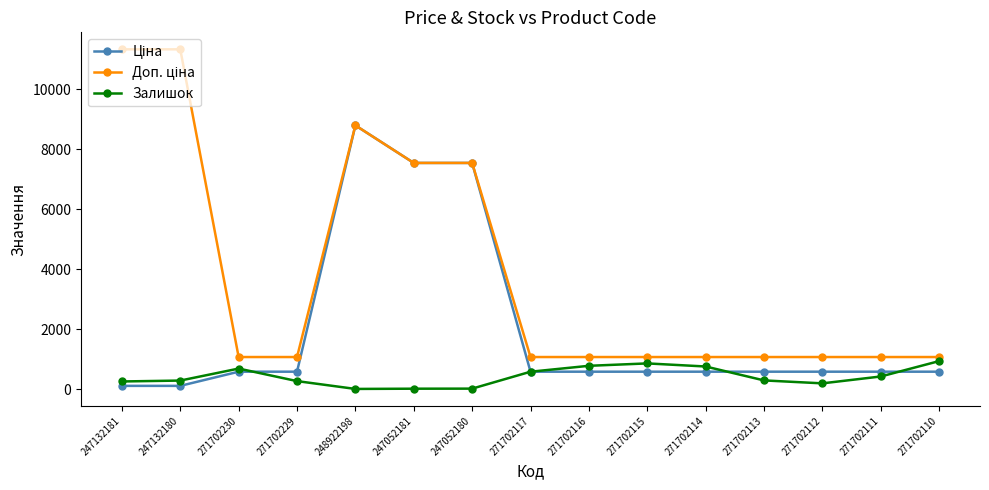

At which category is the sum across all series the highest?

248922198